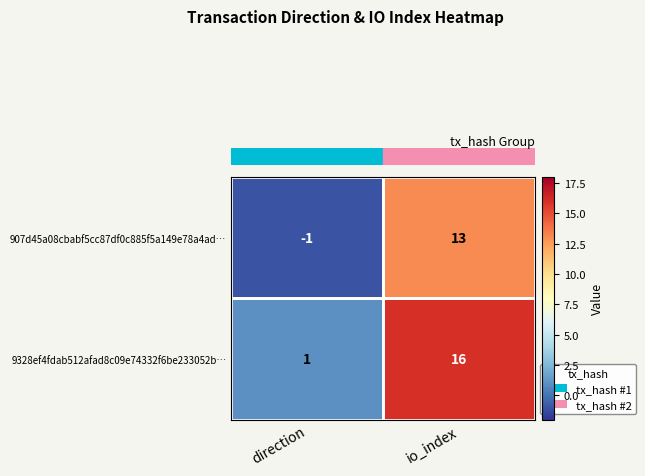

At which category is the sum across all series the highest?

io_index